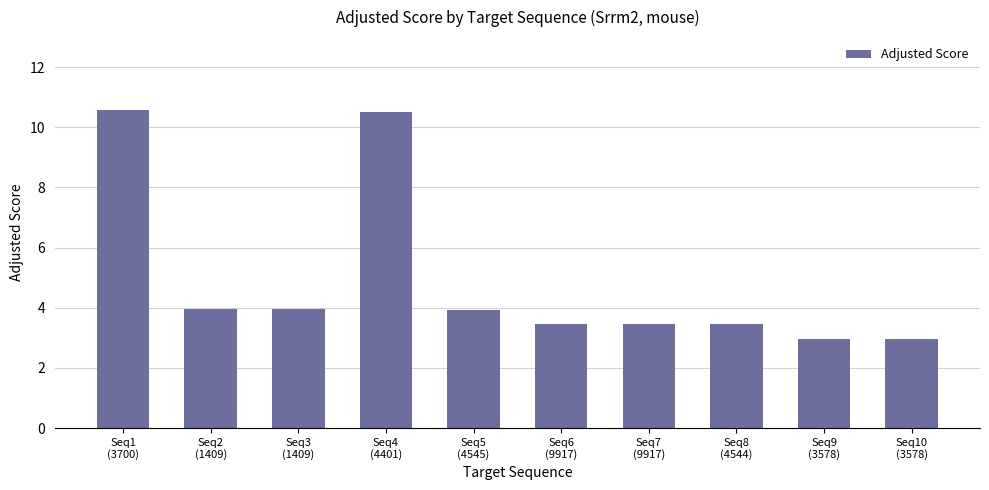

What is the difference between the maximum and minimum values?

7.6